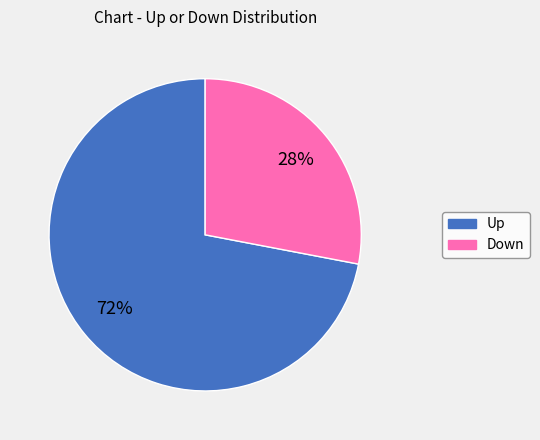

Does any single category account for the majority?

Yes